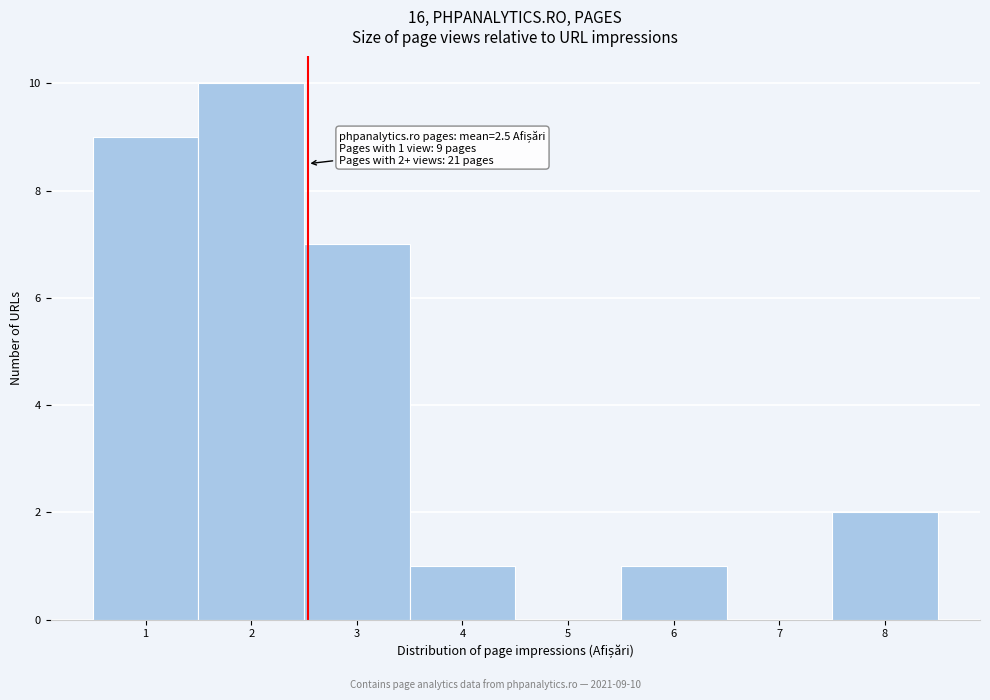

Which range on the x-axis has the tallest bar?

1.5 to 2.5